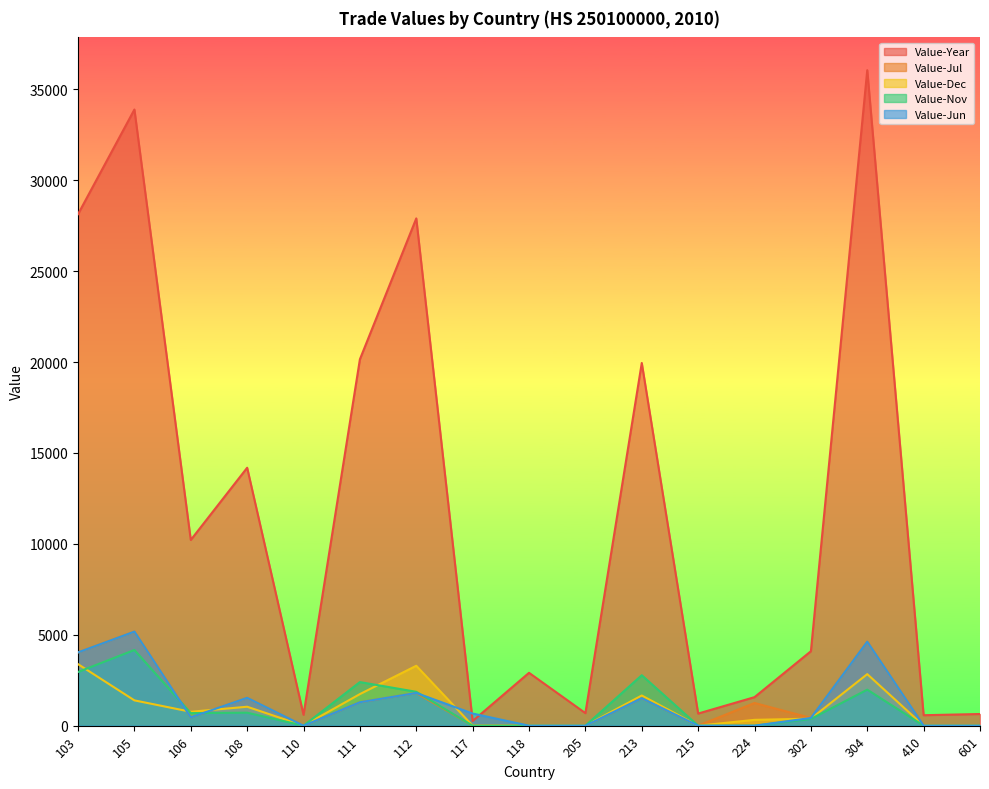

At which label does Value-Year reach its peak?

304